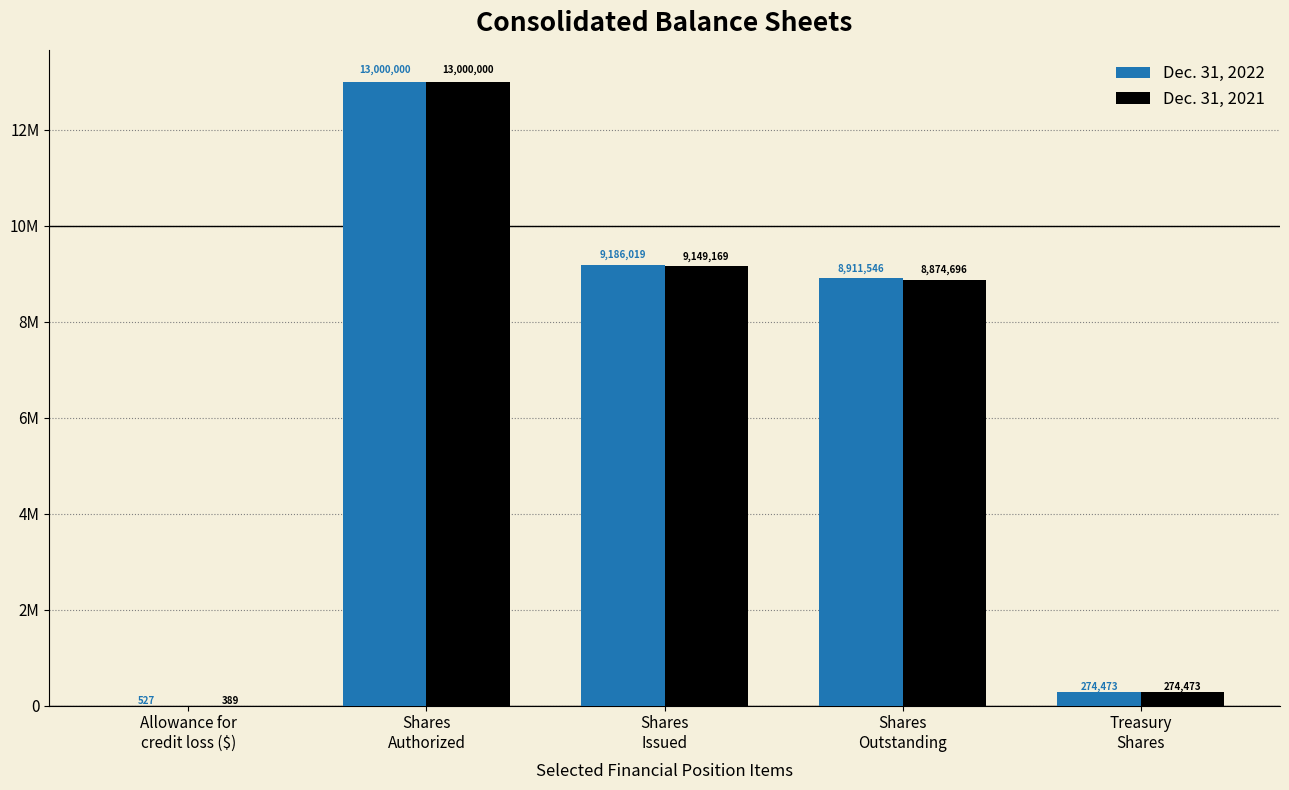

True or false: Dec. 31, 2021 has a value of 22896214 at Shares
Authorized.

False